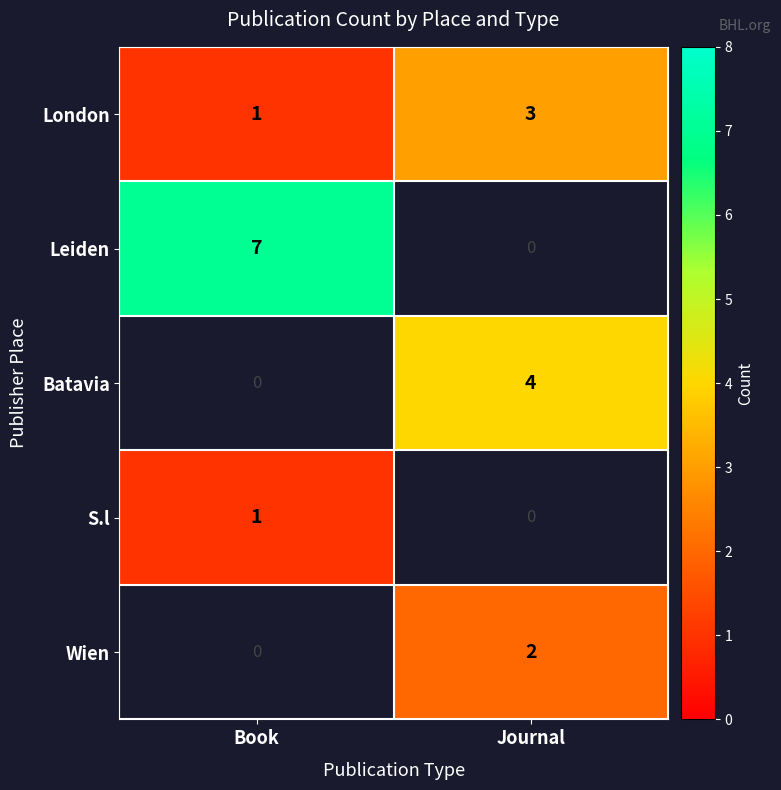

Is it true that London equals 3 at Journal?

True